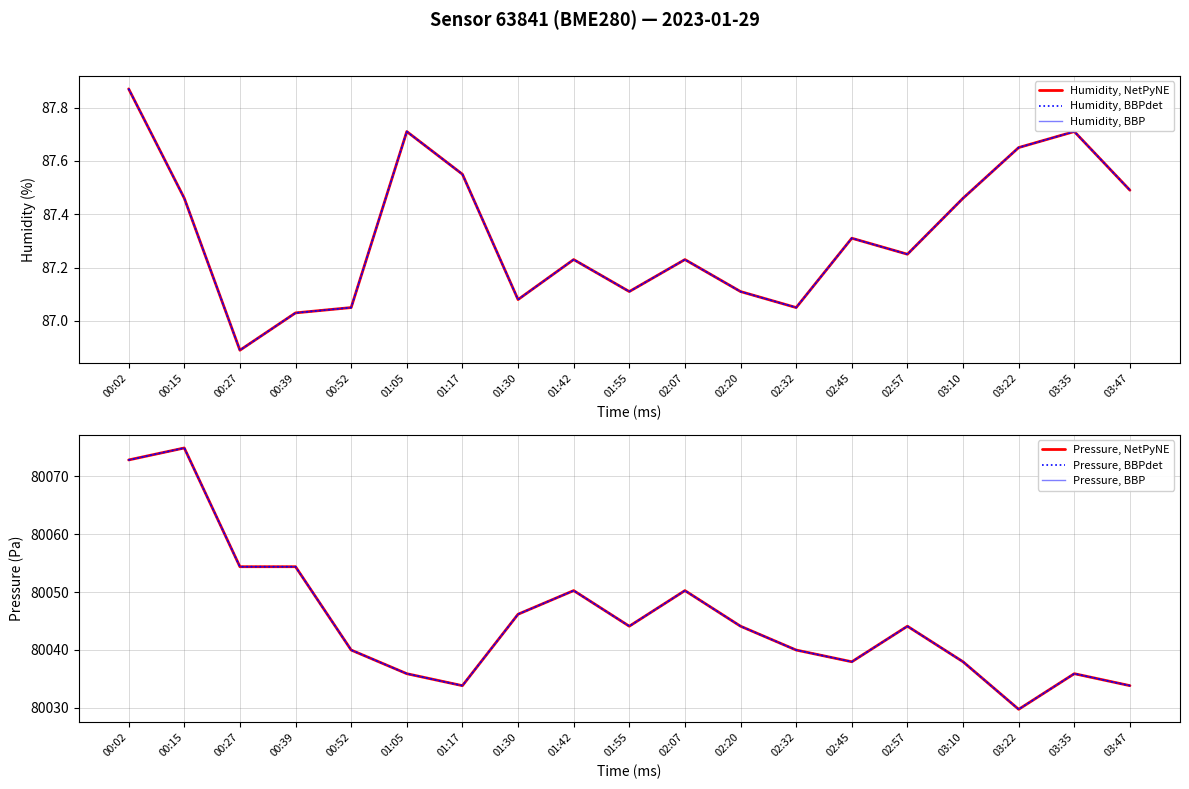

How many categories are shown in the chart?

19